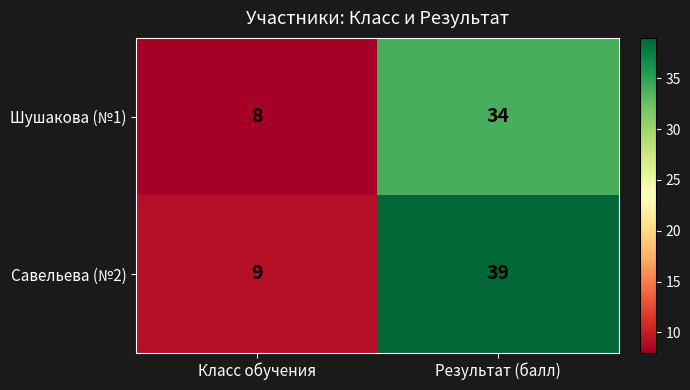

What is the total value across all series at Класс обучения?

17